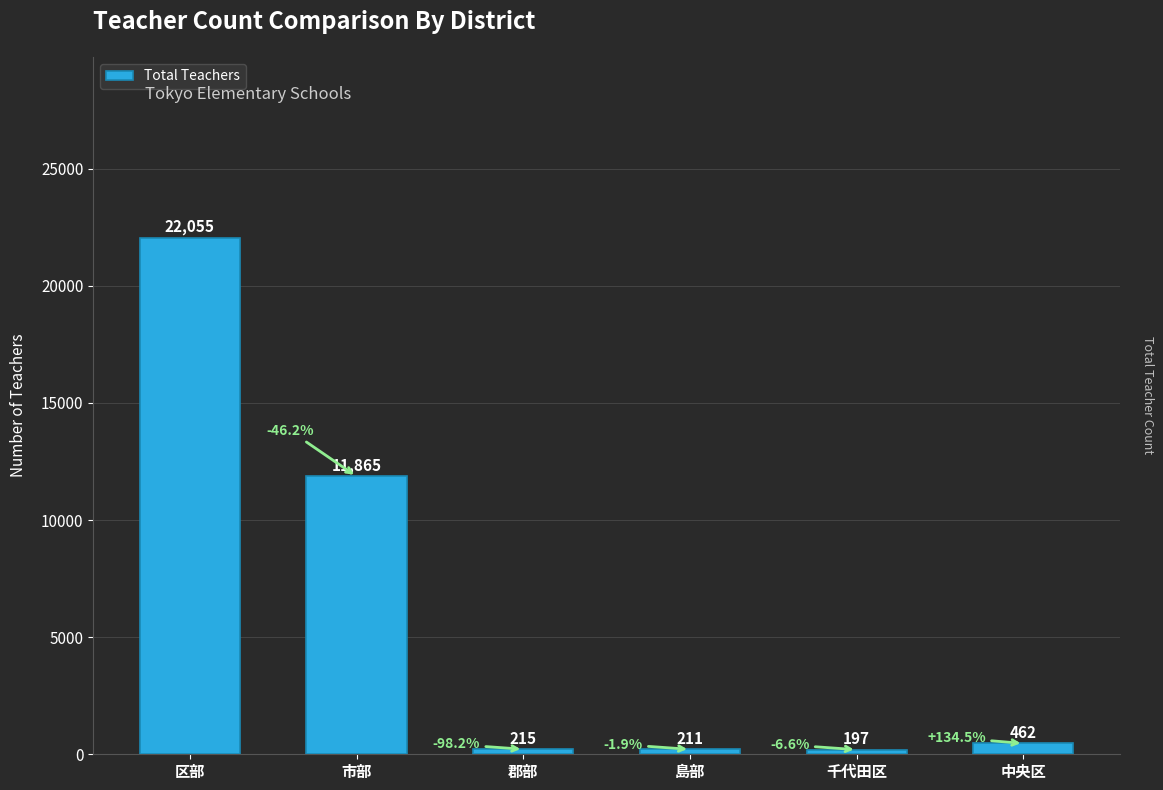

Count the number of categories in the chart.

6